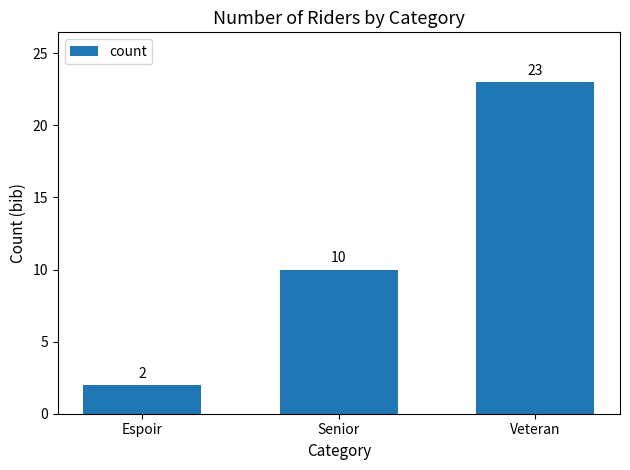

Reading left to right, transcribe all the data shown in this chart.

2	10	23